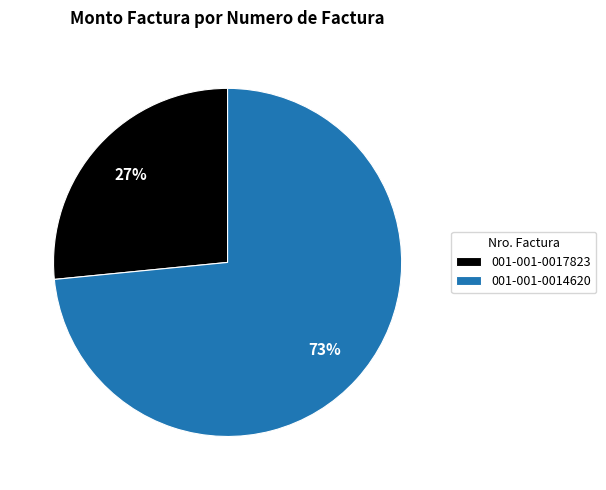

How many segments does this pie chart have?

2